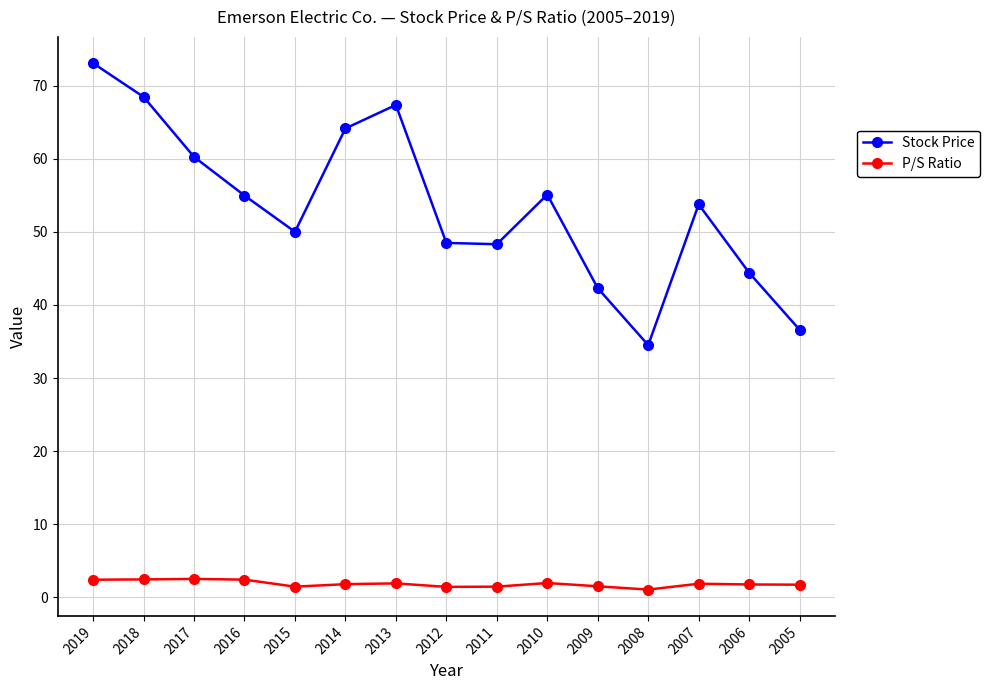

Between 2016 and 2005, which series saw the biggest shift?

Stock Price